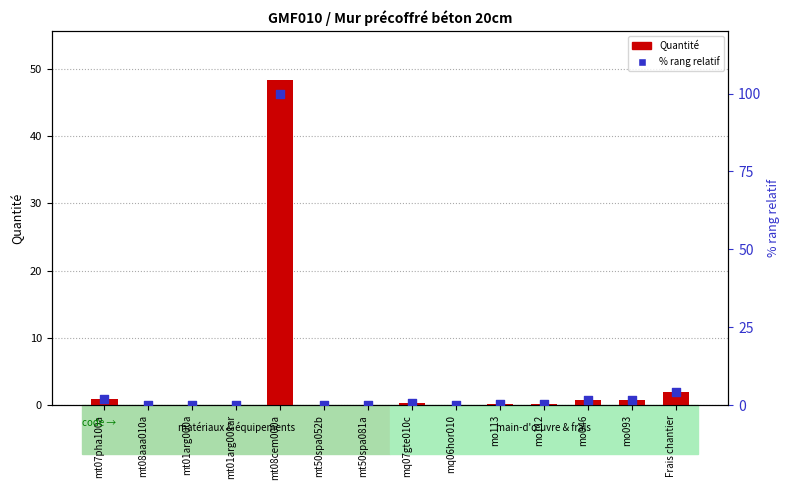

At which category is the sum across all series the highest?

mt08cem000a